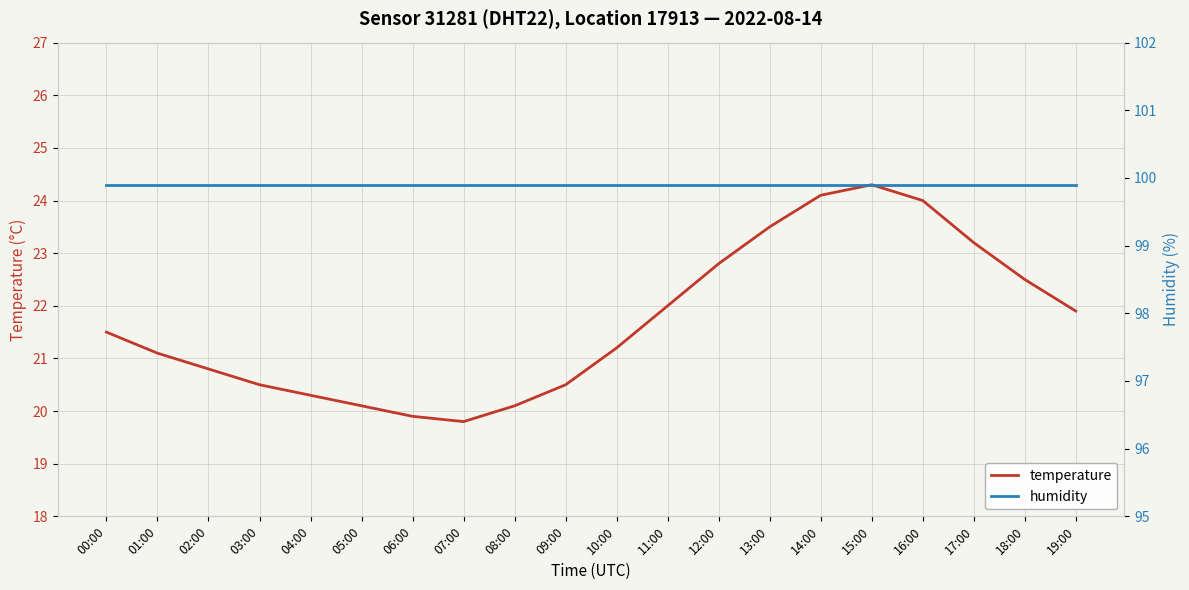

Is it true that humidity equals 38.4 at 09:00?

False